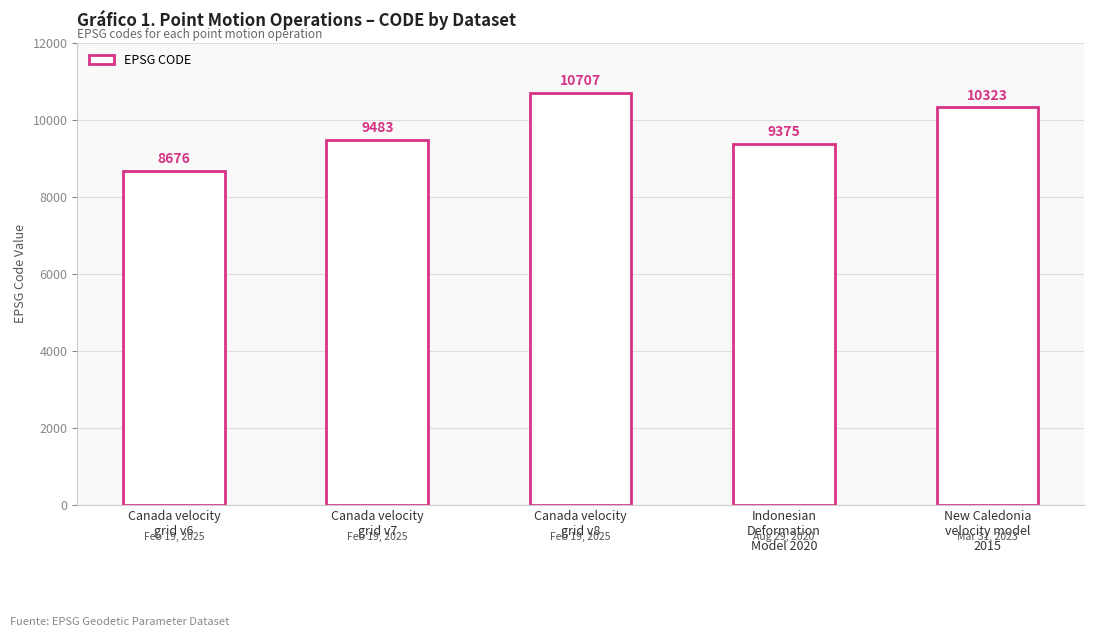

Rank the categories by value from highest to lowest.

Canada velocity
grid v8, New Caledonia
velocity model
2015, Canada velocity
grid v7, Indonesian
Deformation
Model 2020, Canada velocity
grid v6